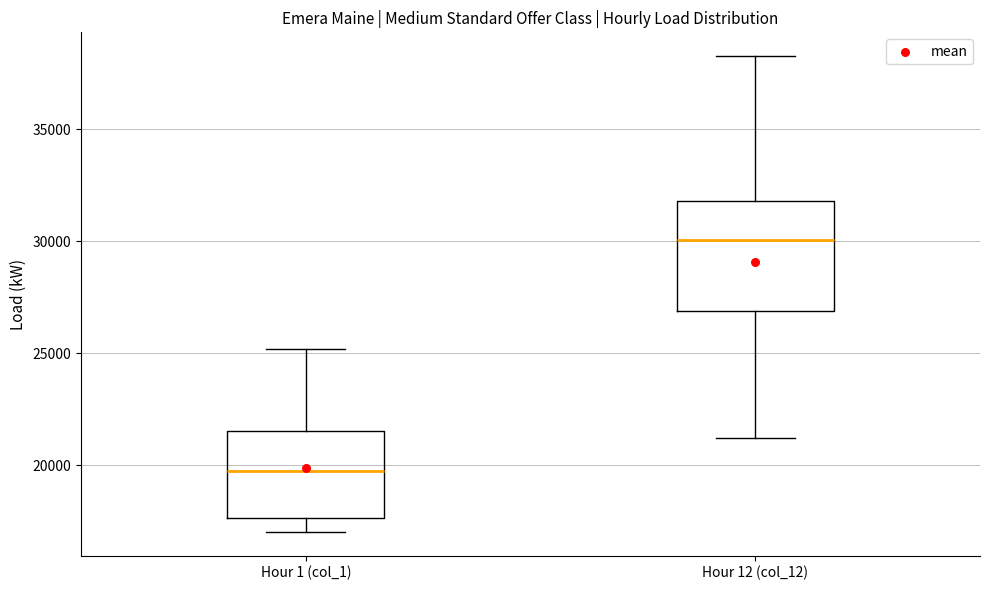

Reading left to right, read every box against the y-axis: the position of its median line, the range the box covers, and the ends of its whiskers. The values are not printed on the chart, so give them approximately, as read against the axis.

Hour 1 (col_1): median 20000, box 17500 to 21500, whiskers 17000 to 25000
Hour 12 (col_12): median 30000, box 27000 to 32000, whiskers 21000 to 38500